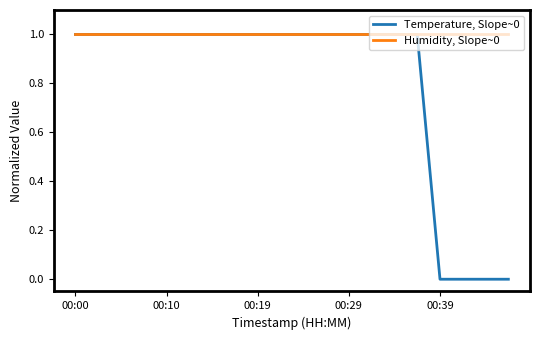

Which series has the largest total across all categories?

Humidity, Slope~0